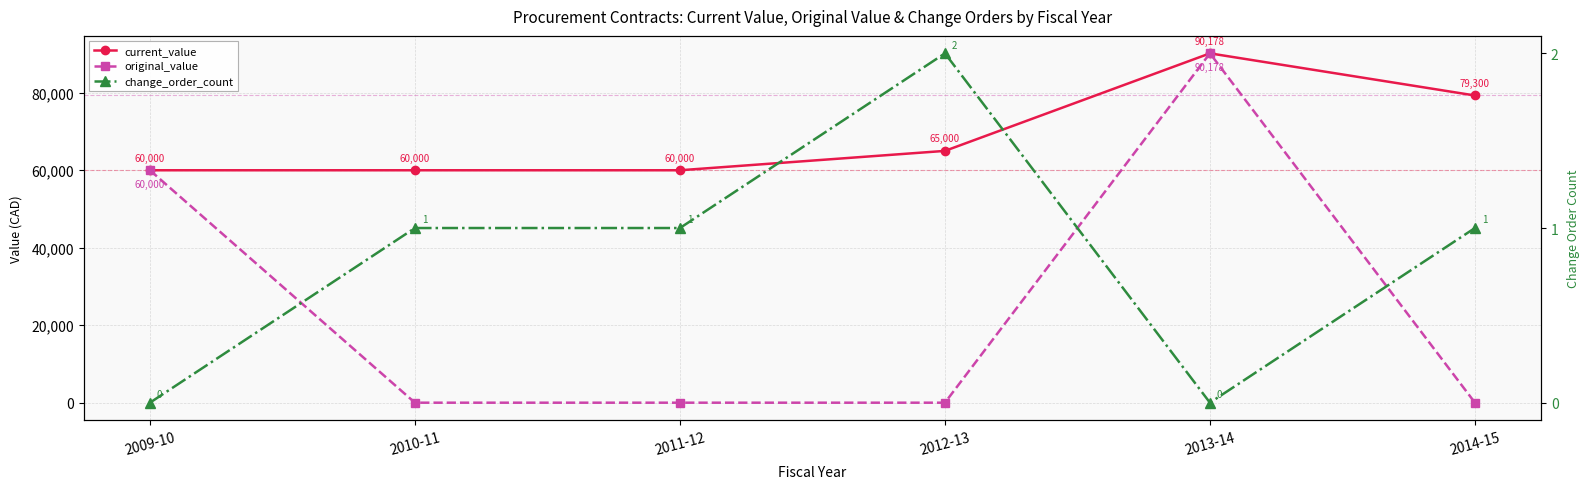

At which label does change_order_count first exceed 1?

2012-13